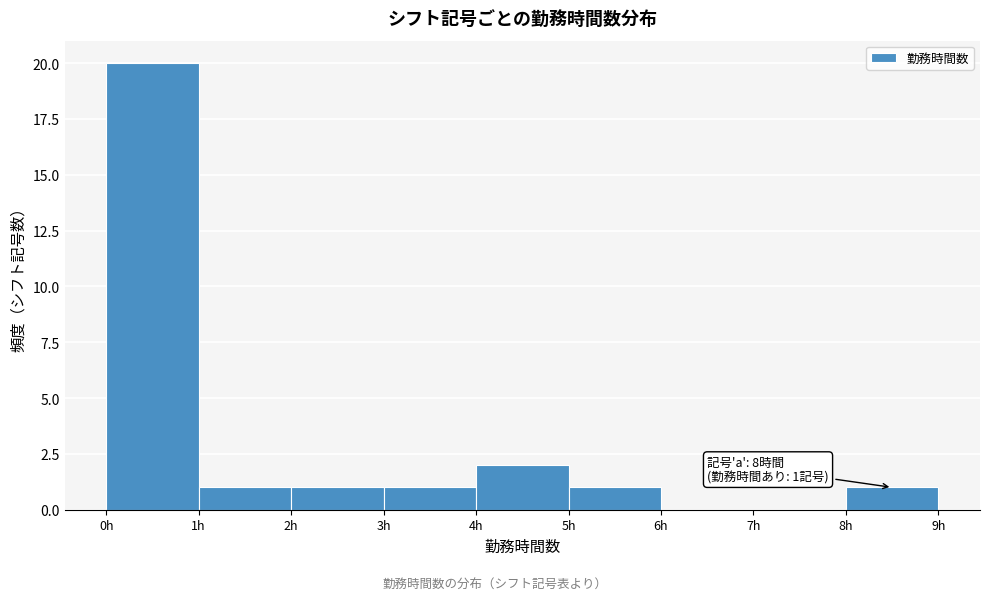

Over which range of the x-axis is the bar tallest?

0 to 1